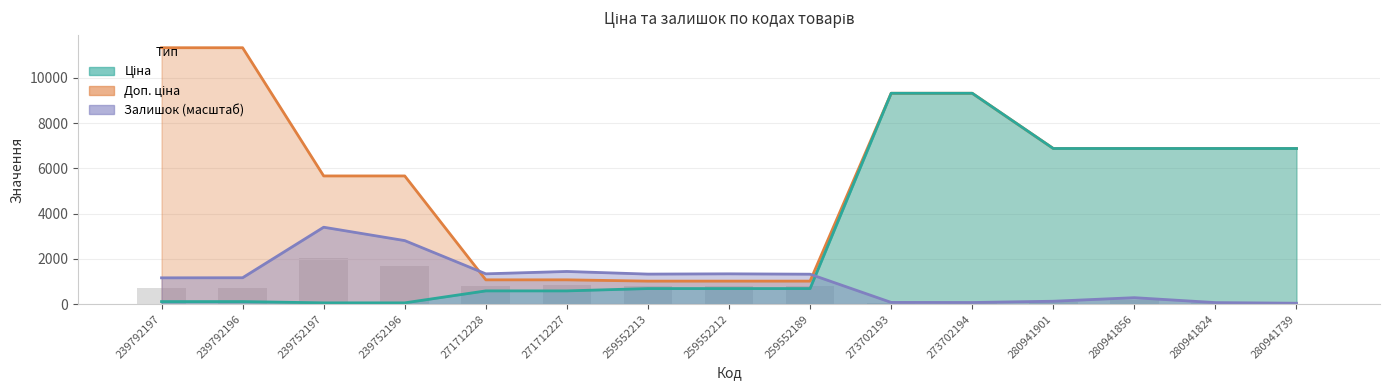

What is the spread (max minus min) of values at 280941856?

6593.8